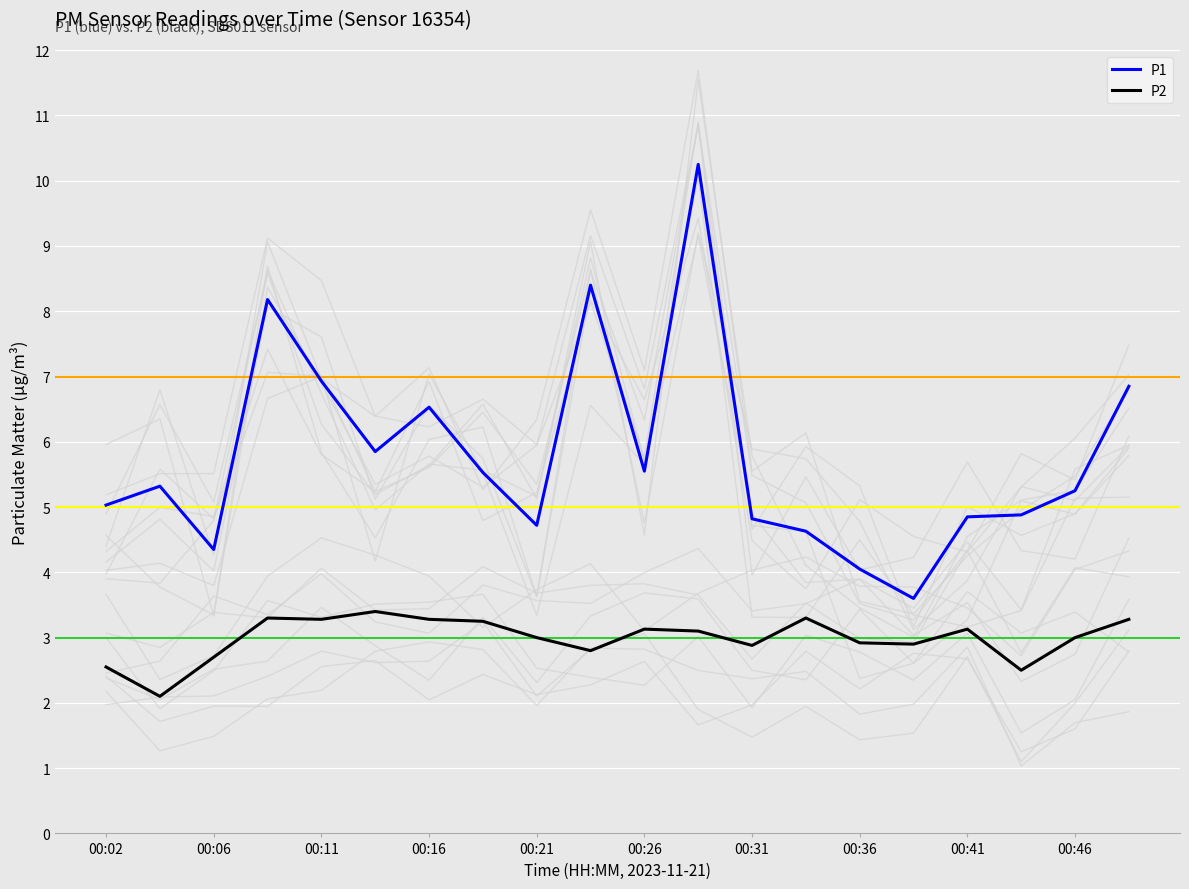

True or false: P2 and P1 intersect in this chart.

False